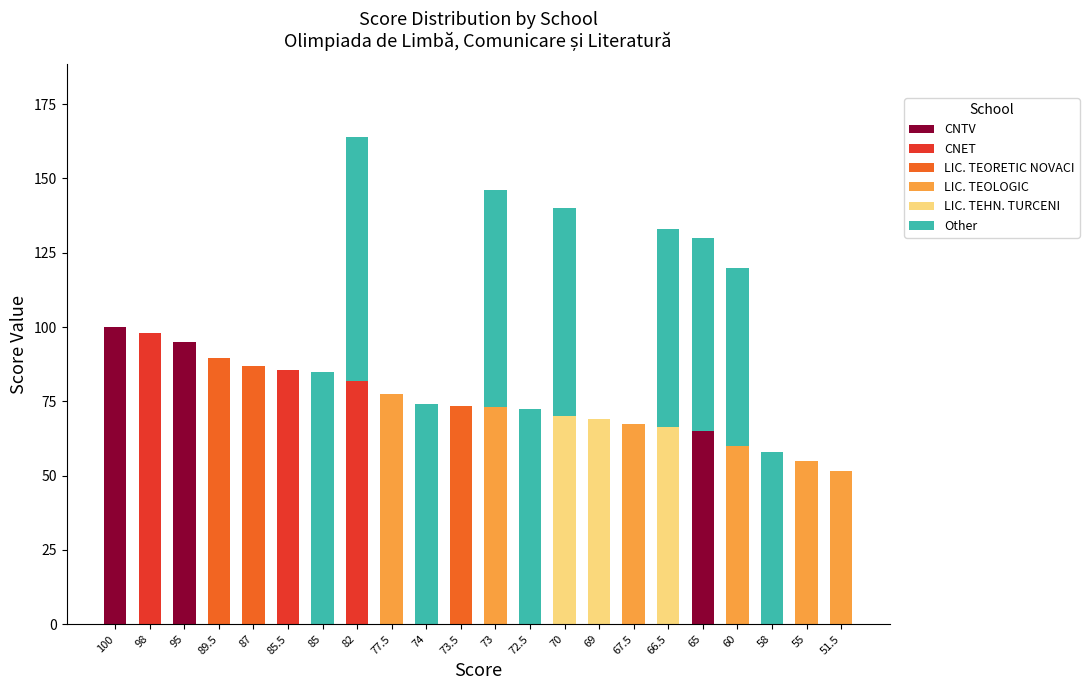

Is it true that CNTV equals 0.0 at 51.5?

True